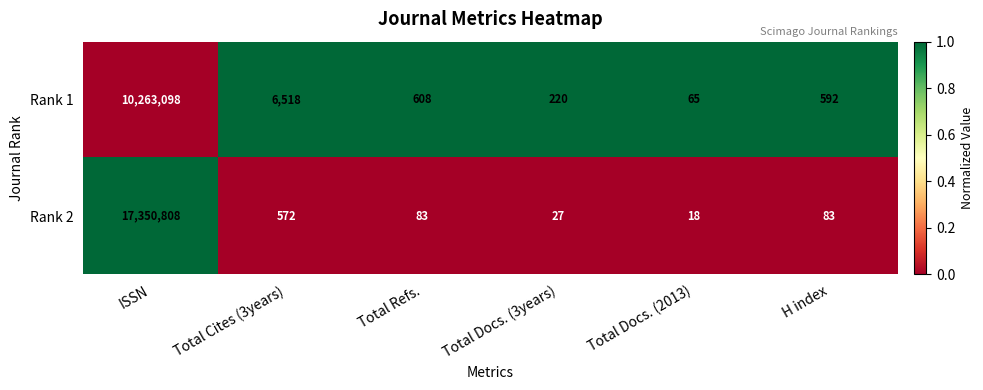

List the series in order of their overall mean, highest first.

Rank 2, Rank 1